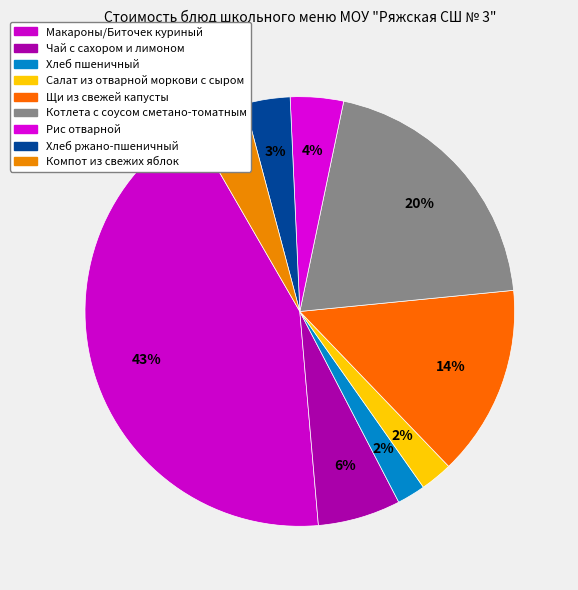

How many slices are in this pie chart?

9